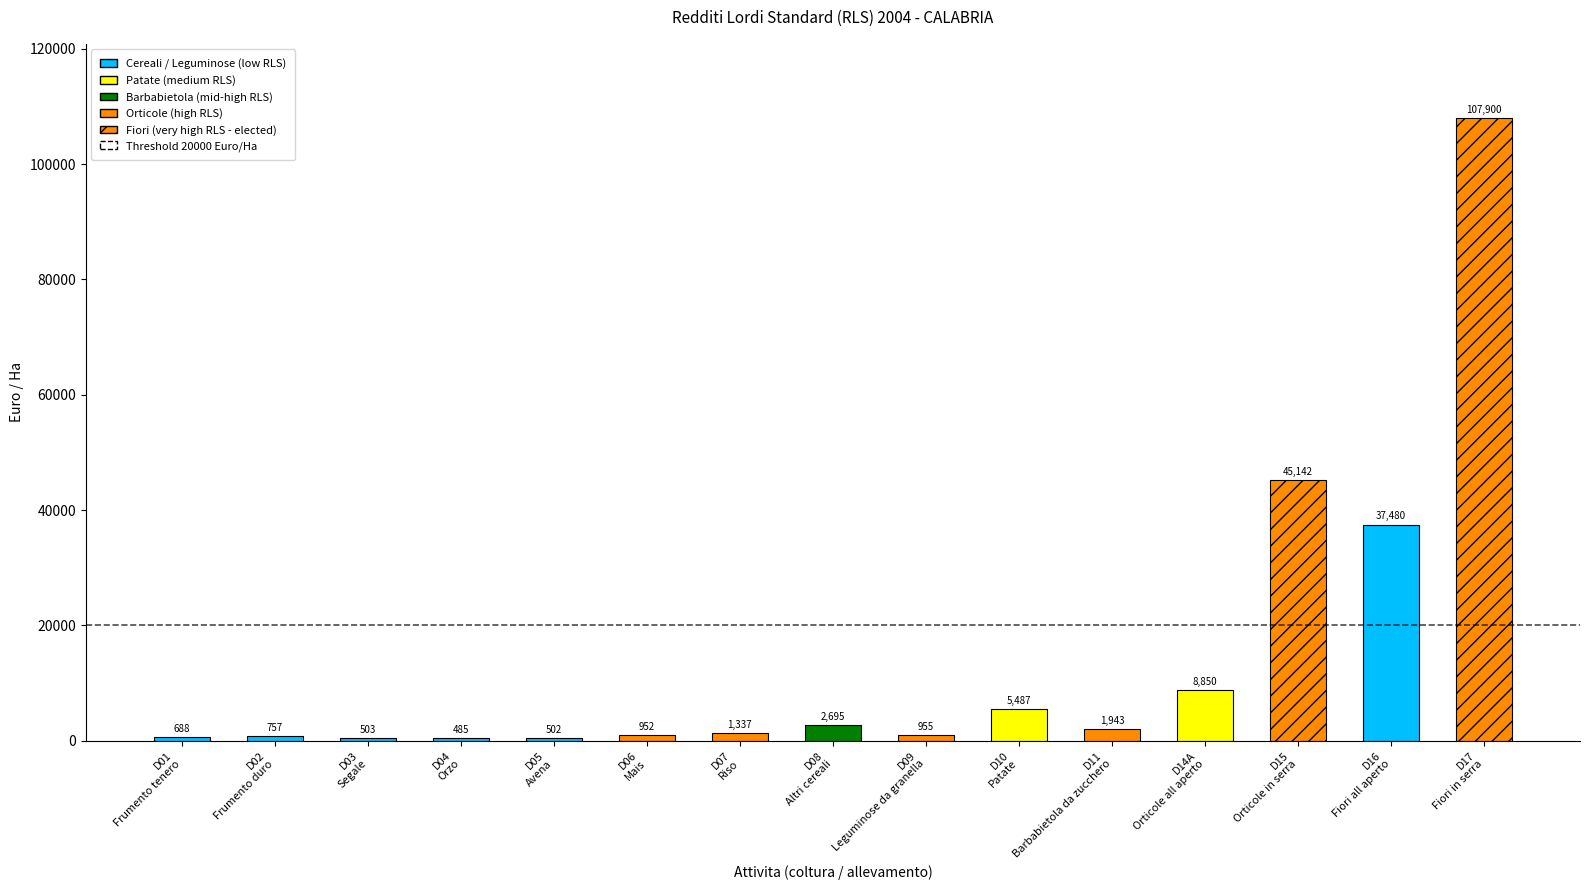

Which has a higher value, Mais or Orticole in serra?

Orticole in serra